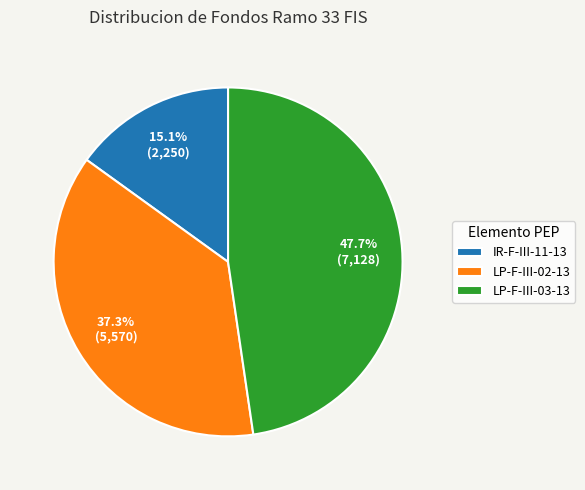

What is the largest slice in the pie chart?

LP-F-III-03-13